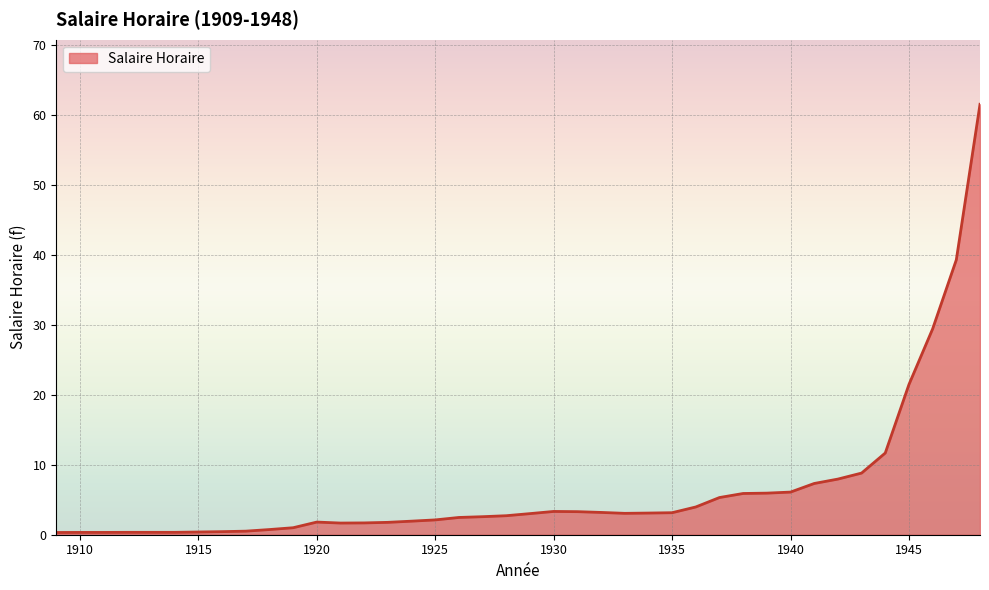

What is the sum of all values?

260.9